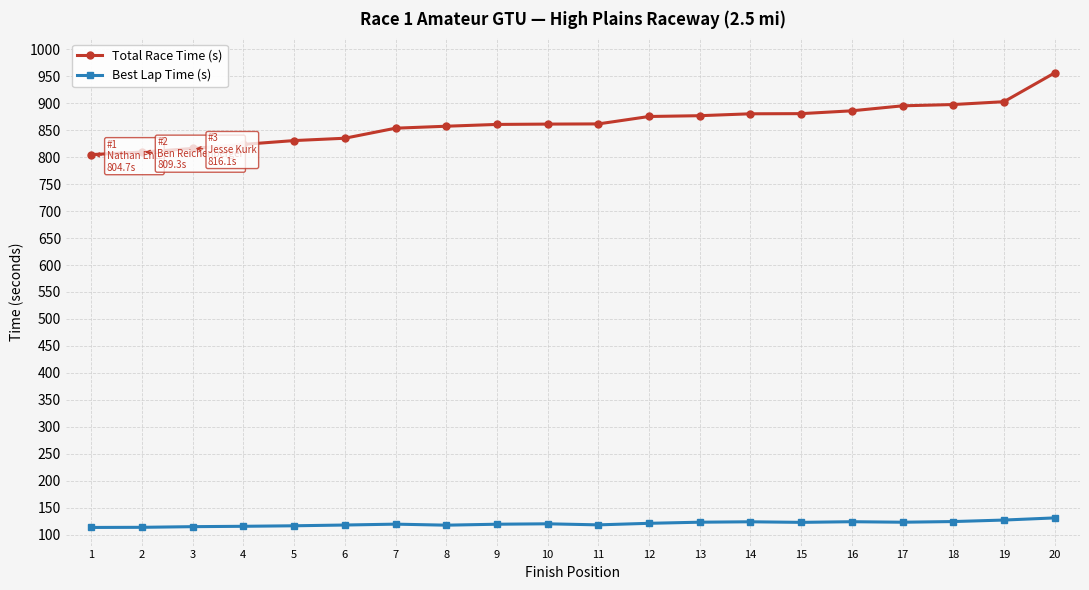

What is the spread (max minus min) of values at 20?

824.7